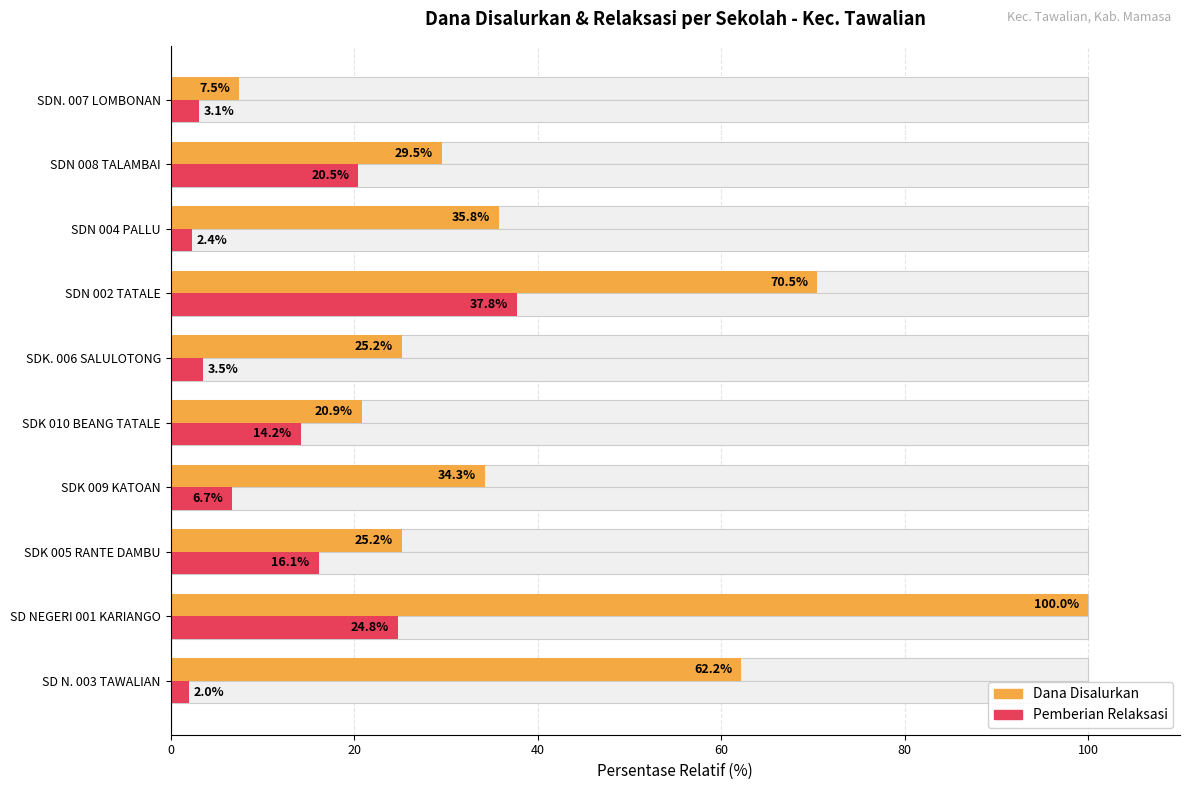

Reading left to right, what are all the values shown in this chart?

Dana Disalurkan: 62.2	100.0	25.2	34.3	20.9	25.2	70.5	35.8	29.5	7.5
Pemberian Relaksasi: 2.0	24.8	16.1	6.7	14.2	3.5	37.8	2.4	20.5	3.1